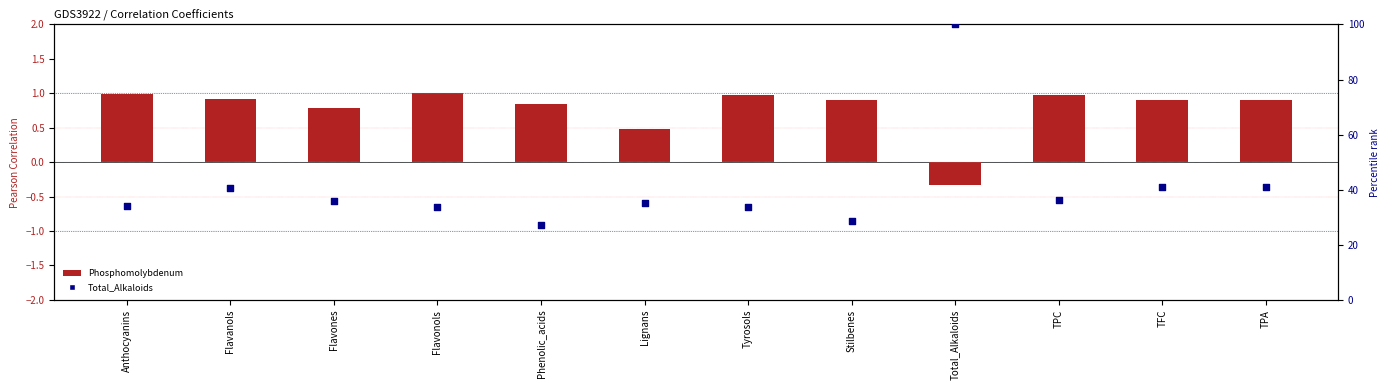

At which category is the sum across all series the highest?

Total_Alkaloids